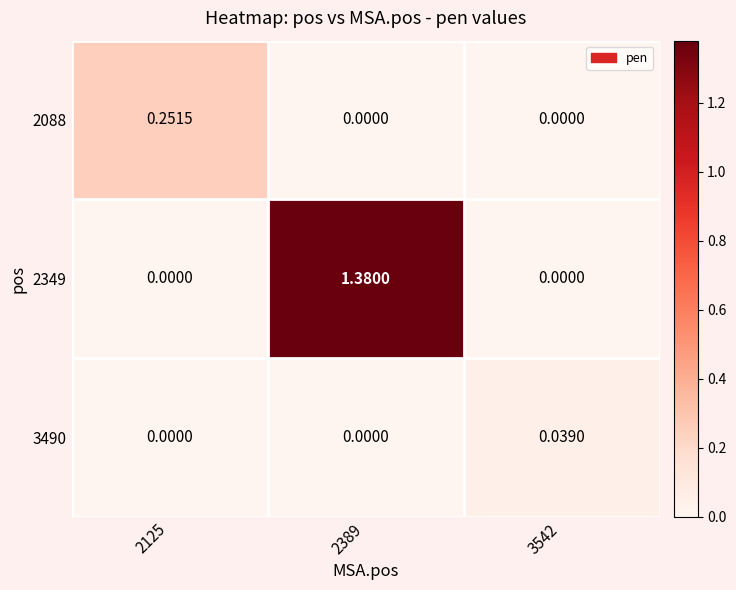

Which category has the lowest value across all series?

2389